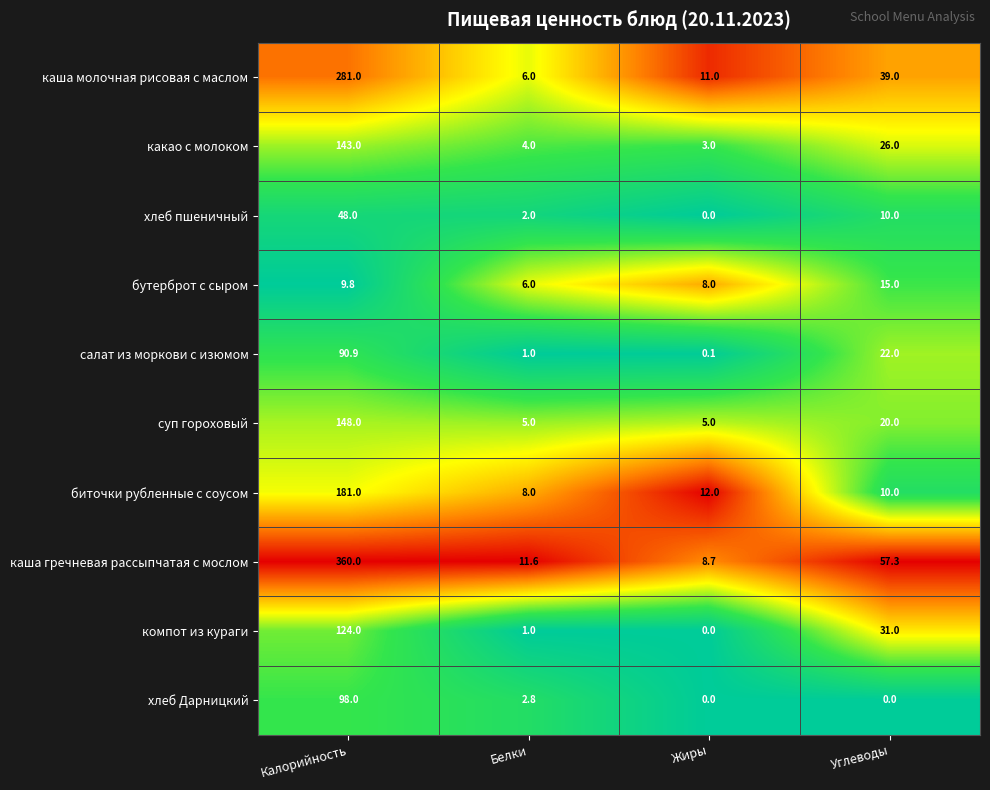

The хлеб Дарницкий series shows 66.1 at Углеводы. True or false?

False